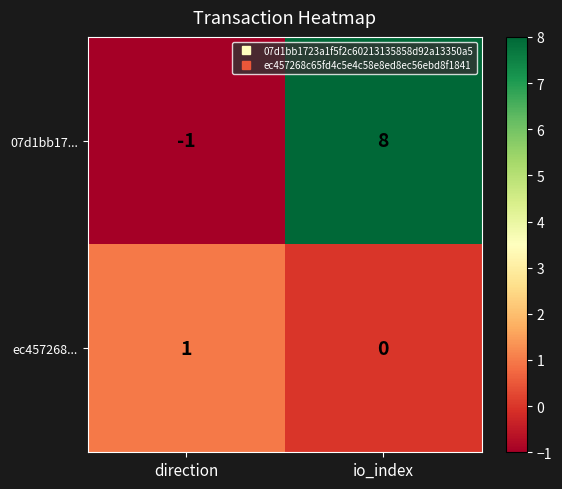

Which category has the lowest value across all series?

direction